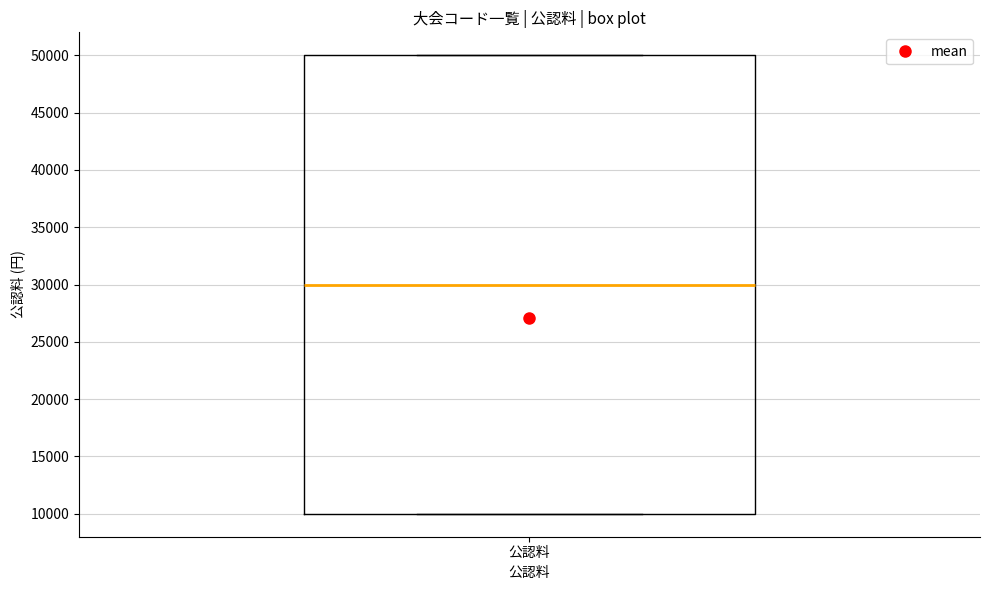

Transcribe this box plot: give where the median line is, the range the box spans, and where the two whiskers end, as read against the y-axis. The values are not printed on the chart, so give them approximately, as read against the axis.

median 30000, box 10000 to 50000, whiskers 10000 to 50000